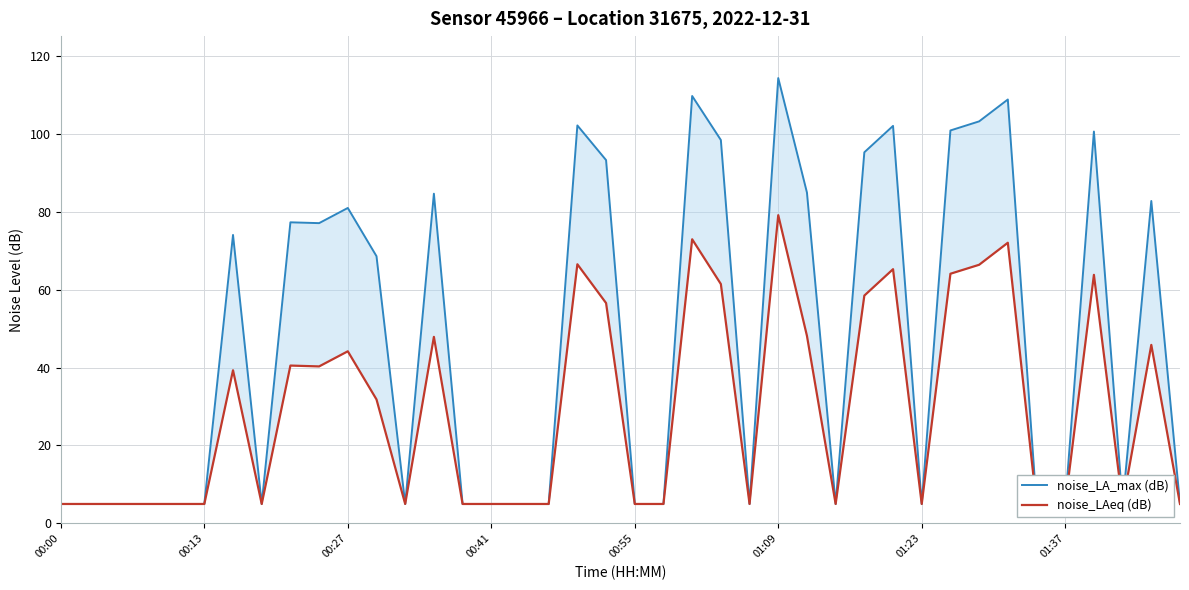

True or false: noise_LAeq (dB) and noise_LA_max (dB) cross at least once.

False